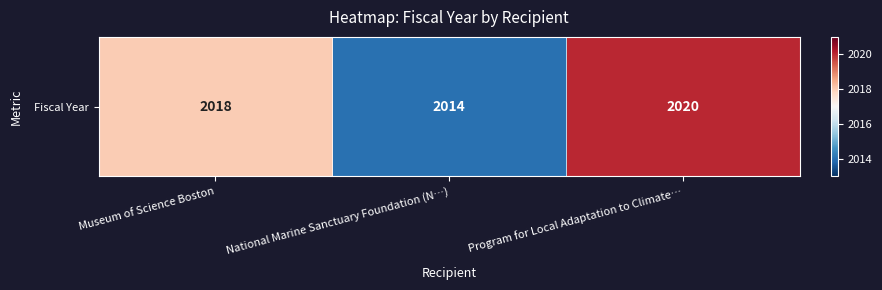

What is the minimum value shown in the chart?

2014